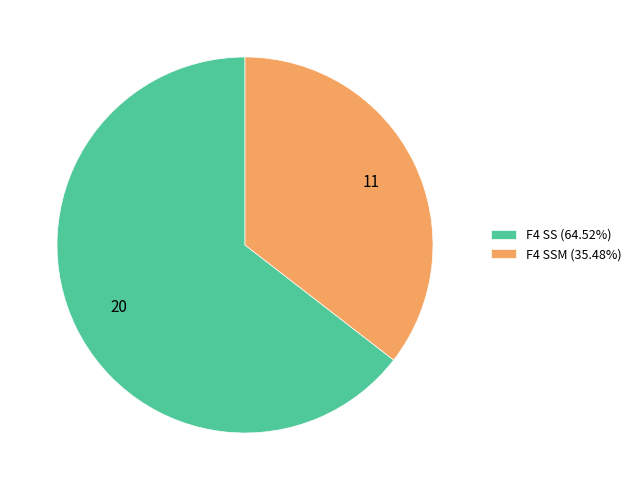

Approximately how many times larger is the value at F4 SS (64.52%) compared to F4 SSM (35.48%)?

1.8